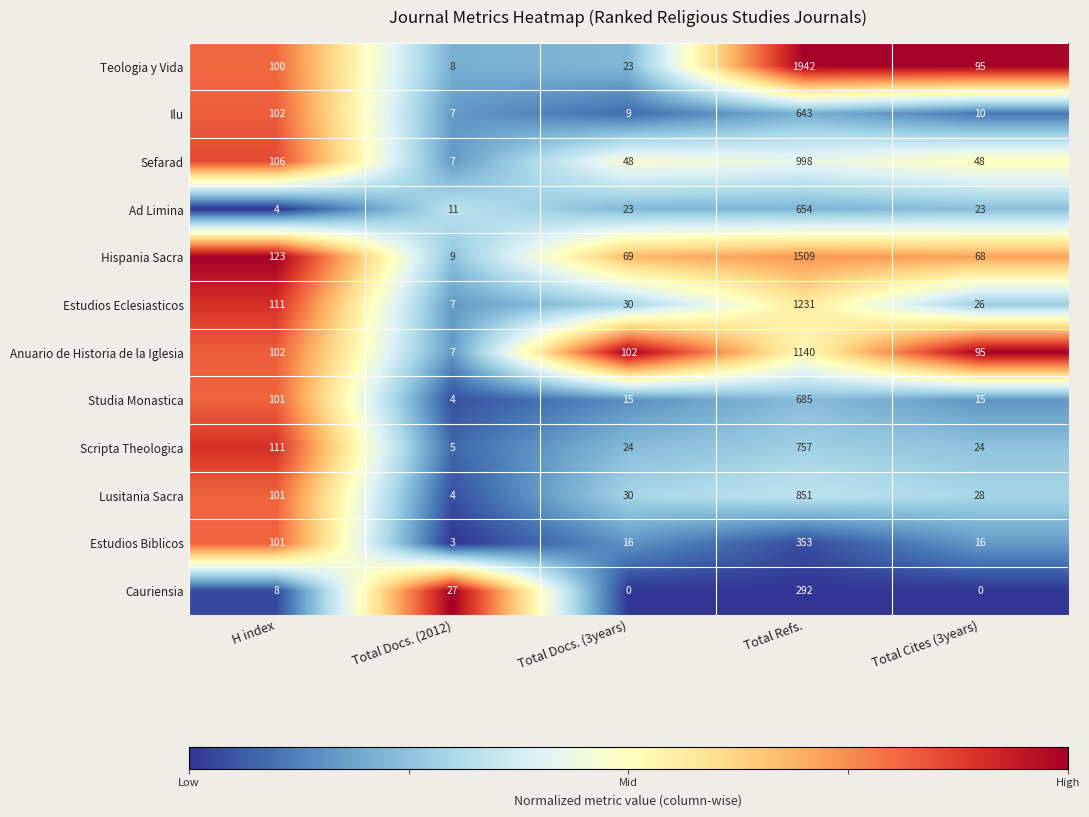

Is it true that Ilu equals 956 at Total Refs.?

False